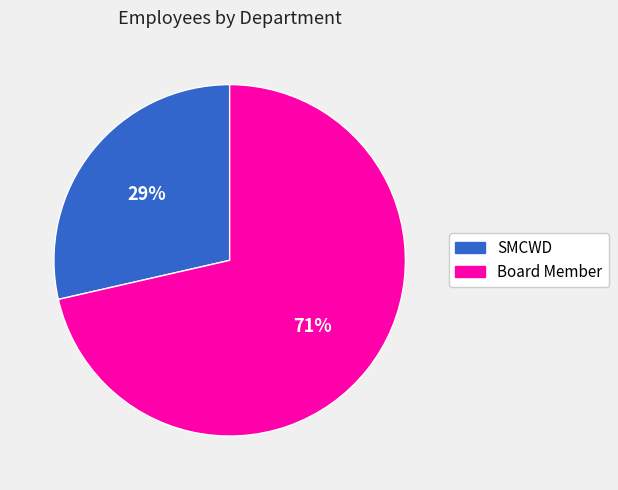

To the nearest percent, what is the average slice percentage?

50%